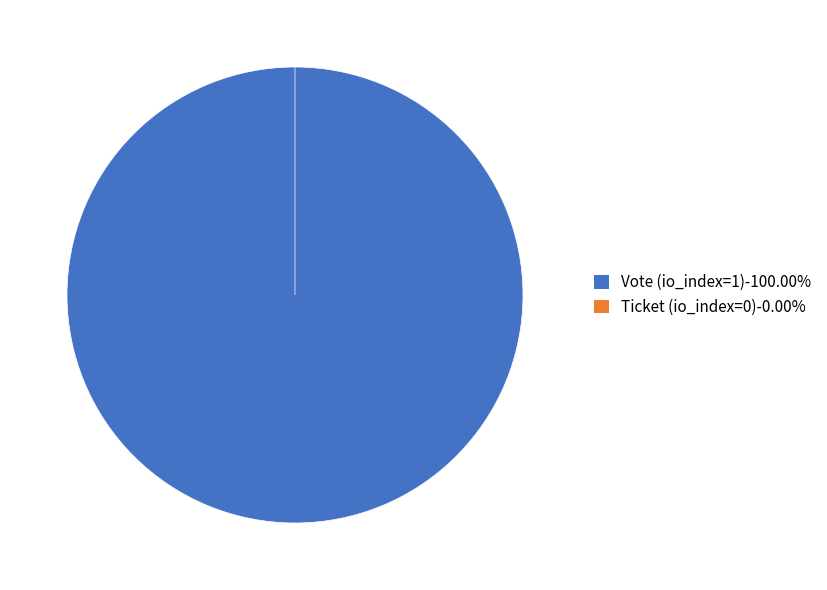

Combined, what portion of the pie is Vote (io_index=1) and Ticket (io_index=0)?

100.0%